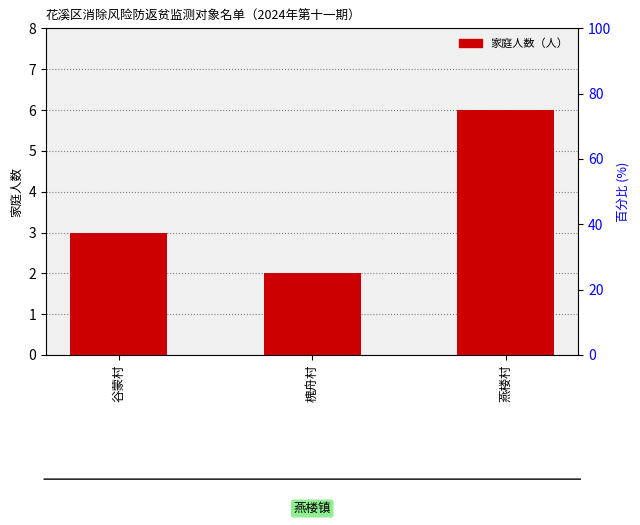

Where is the data nearest to the value 4?

谷蒙村